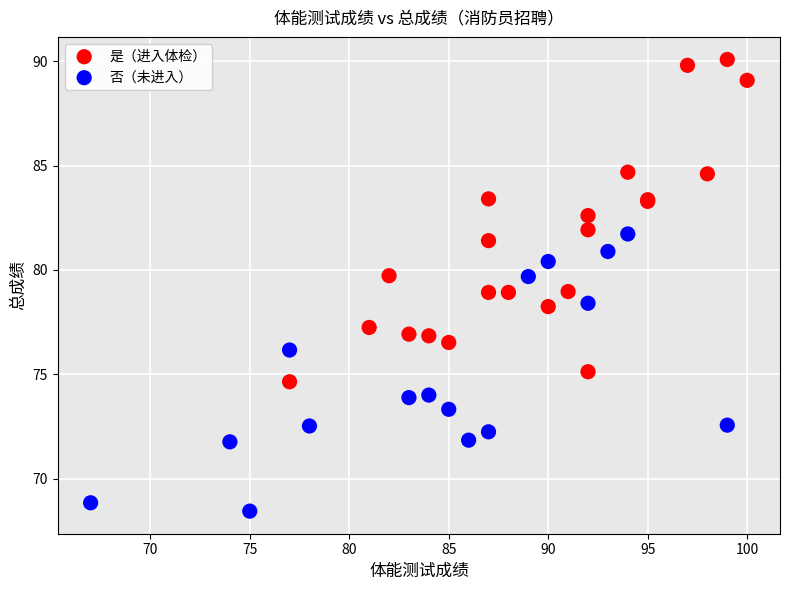

Which series has the largest Y range (max minus min)?

是（进入体检）